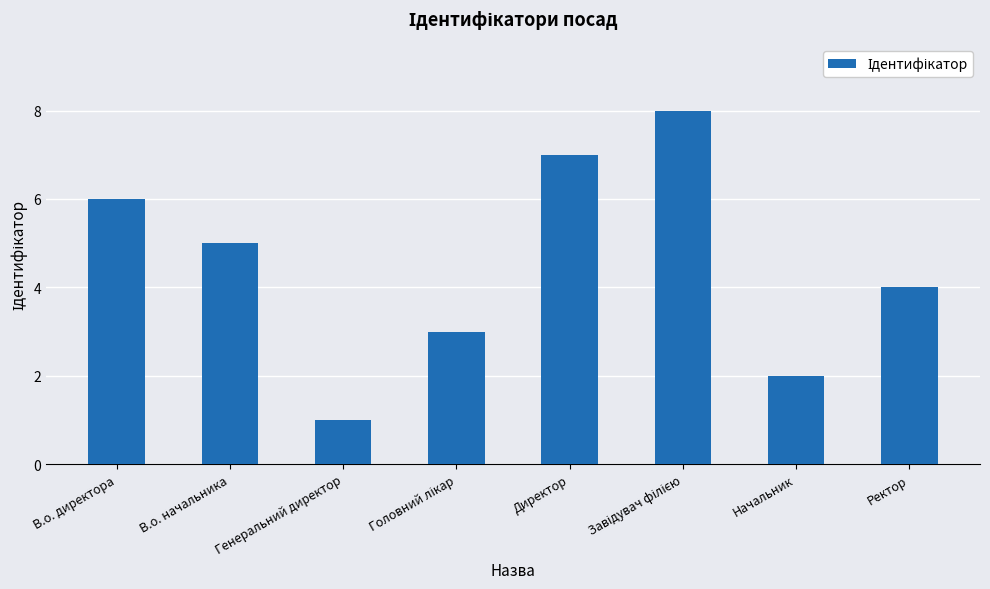

Which has a higher value, Начальник or Генеральний директор?

Начальник